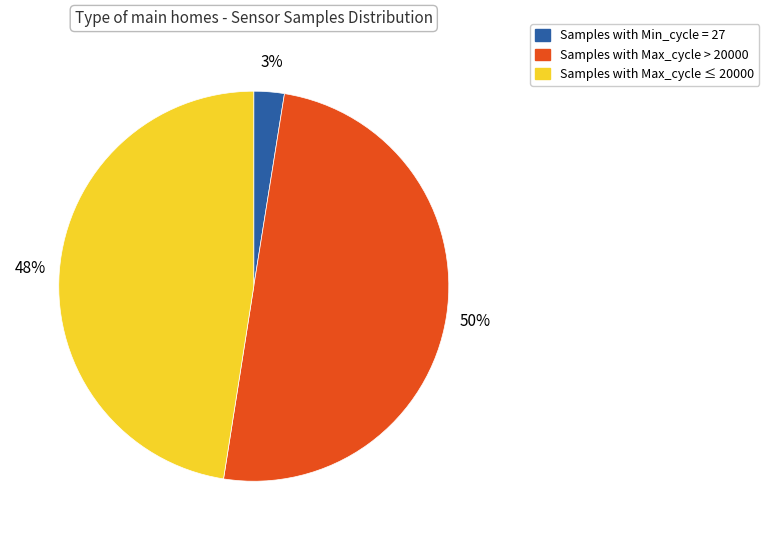

How many segments does this pie chart have?

3